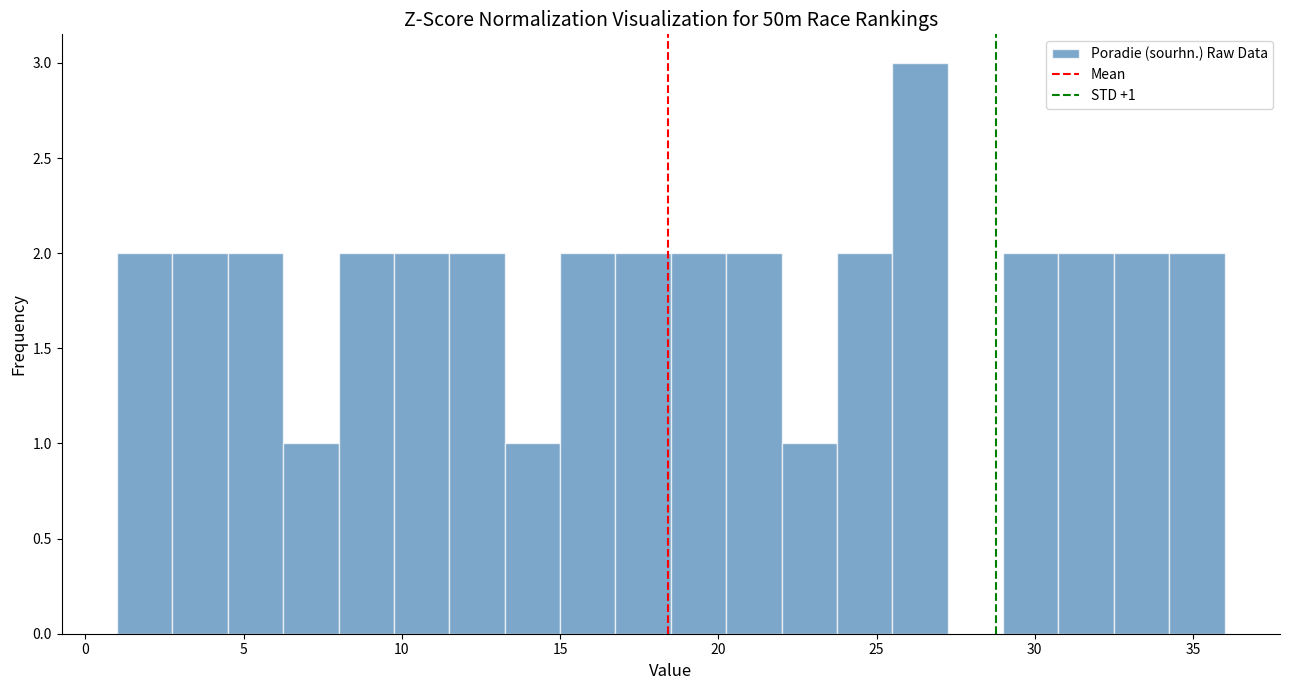

Read against the x-axis, roughly where is the centre of the tallest bar?

26.5